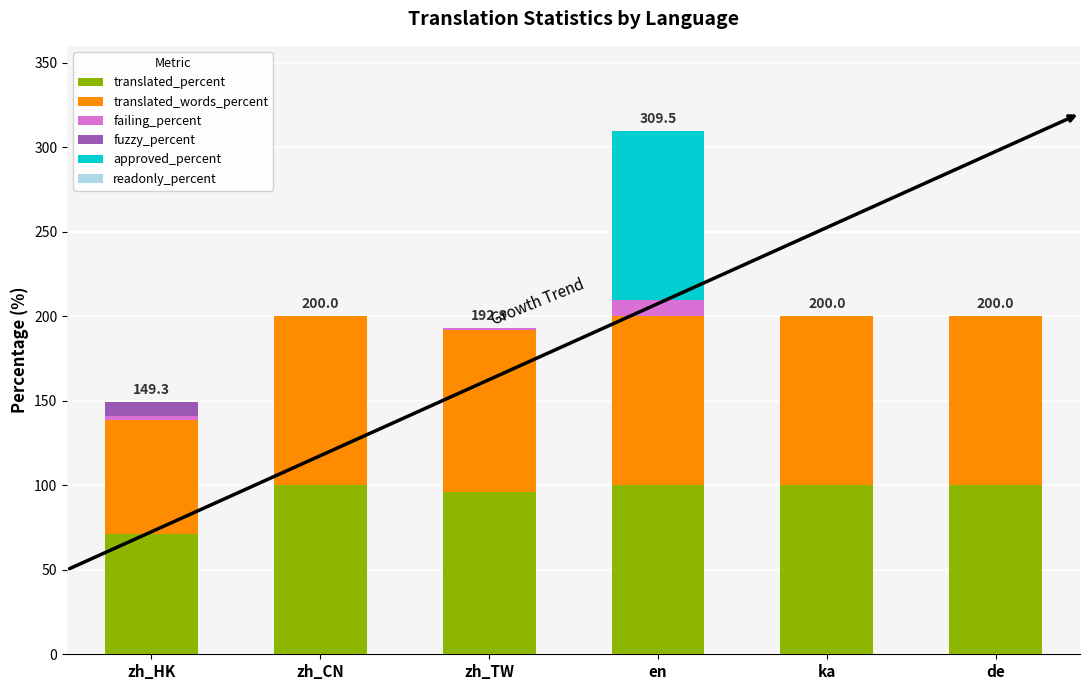

Is it true that translated_percent equals 100.0 at en?

True